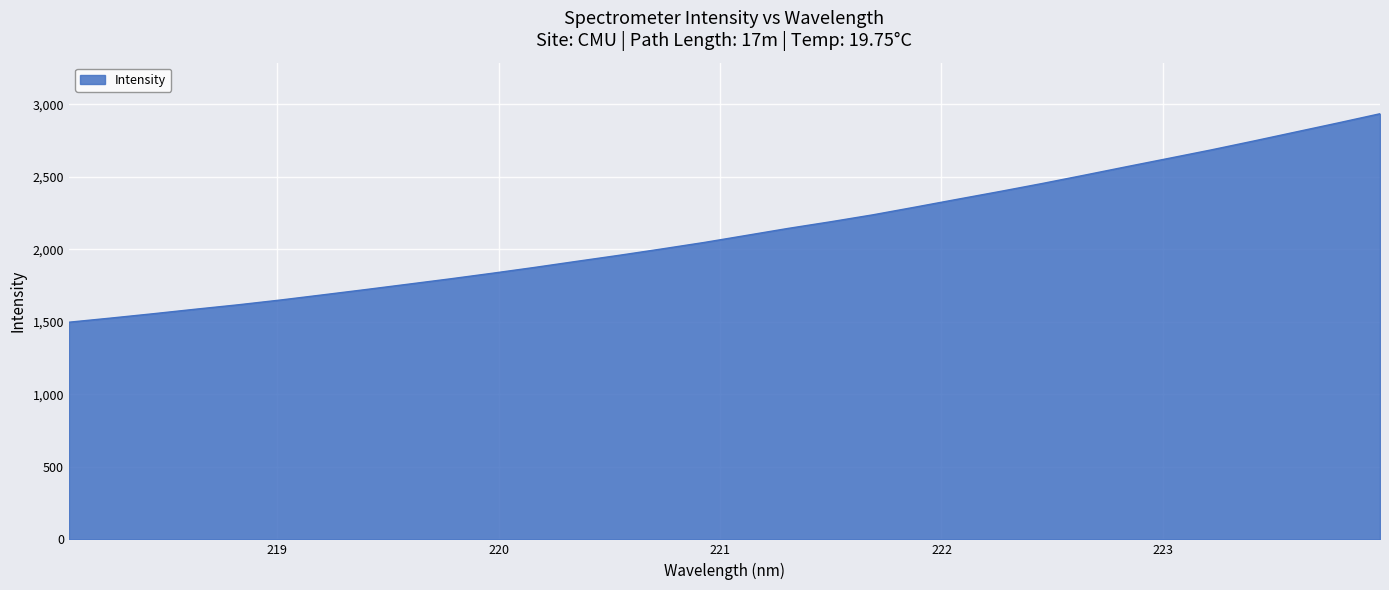

What is the maximum value shown in the chart?

2934.8